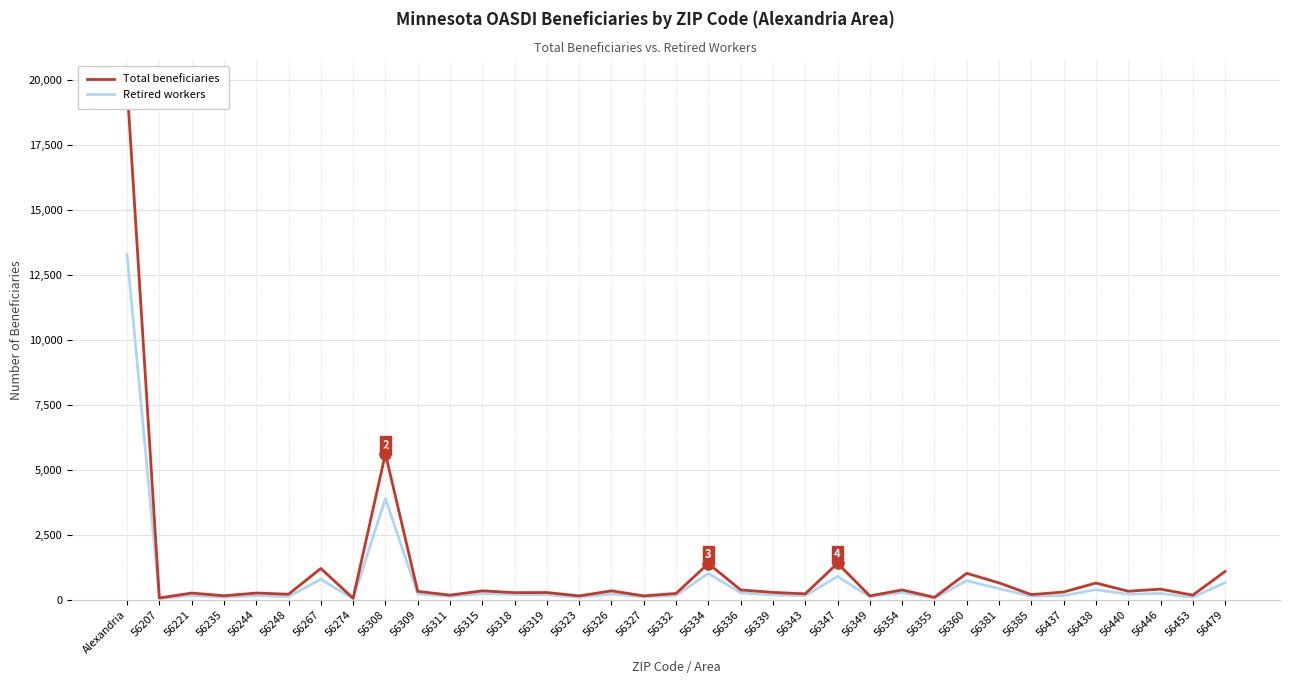

Where is the first local minimum for Retired workers?

56207